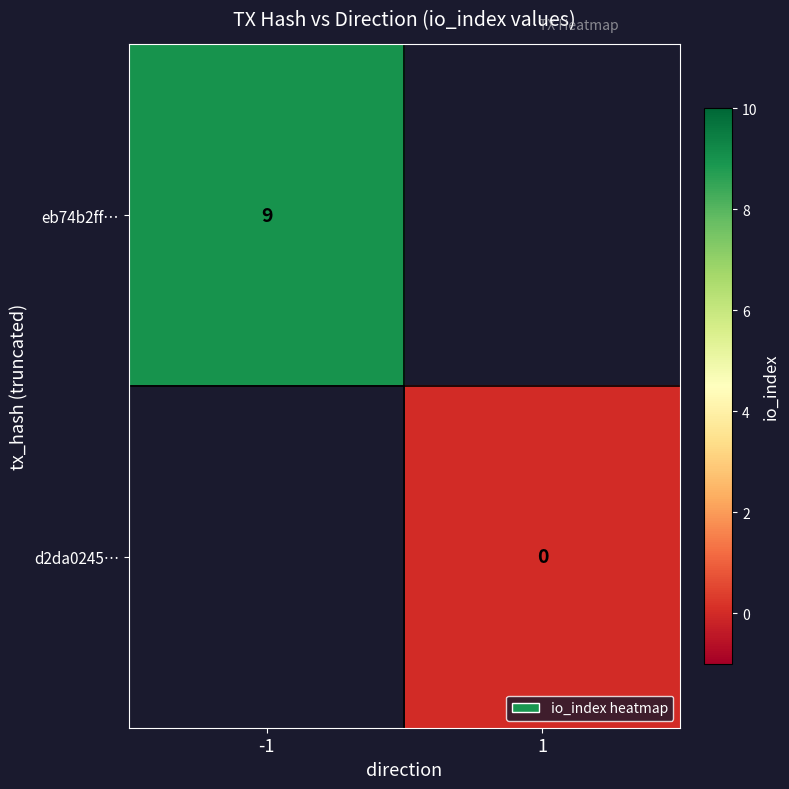

True or false: eb74b2ff… has a value of 13 at -1.

False